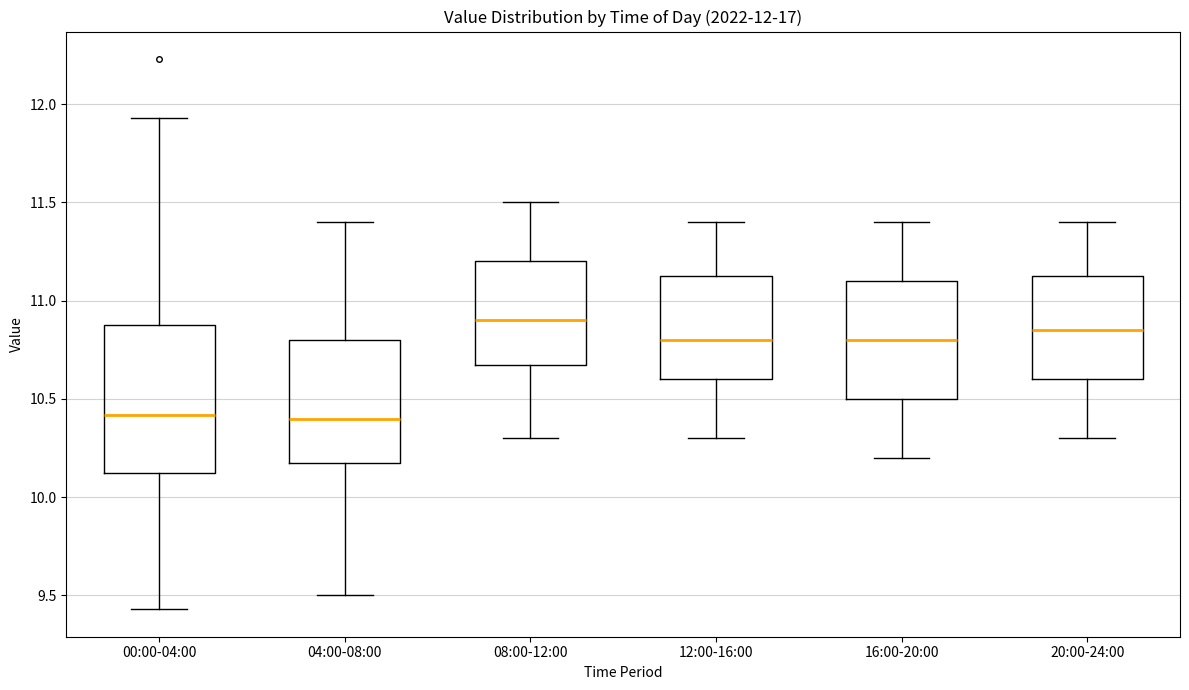

Which box is the tallest, from its lower edge to its upper edge?

00:00-04:00